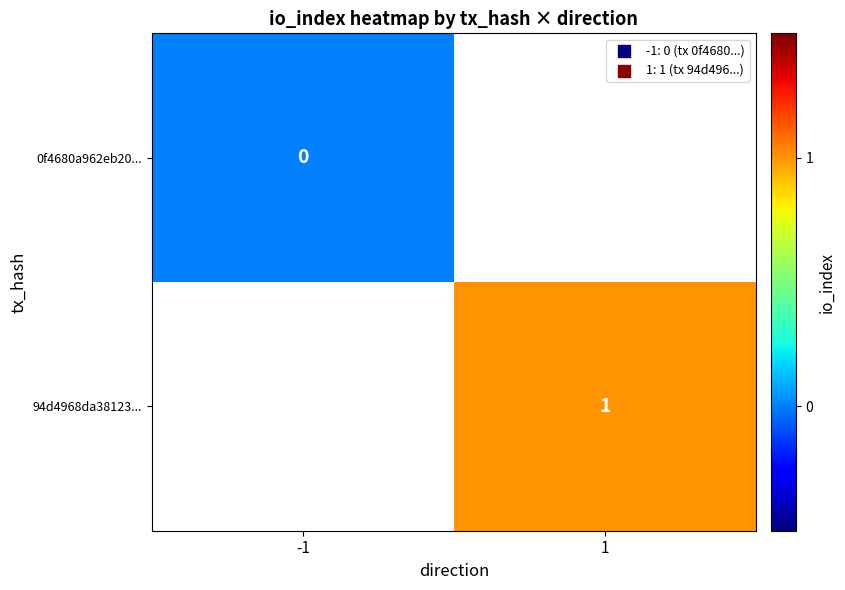

What is the greatest value displayed?

1.0